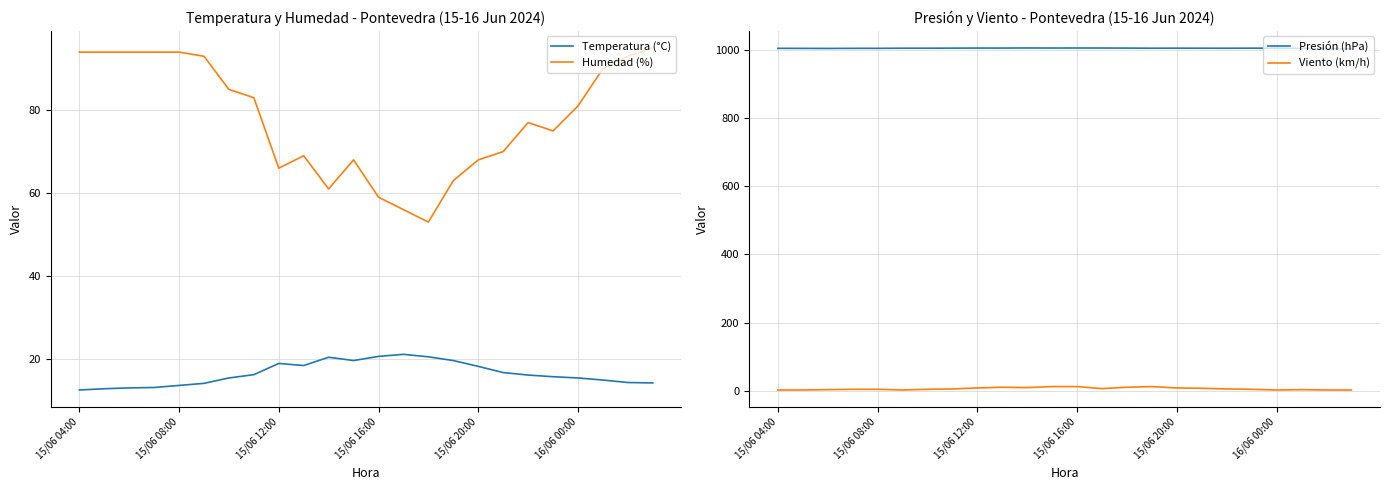

What is the maximum value for Humedad (%)?

95.0